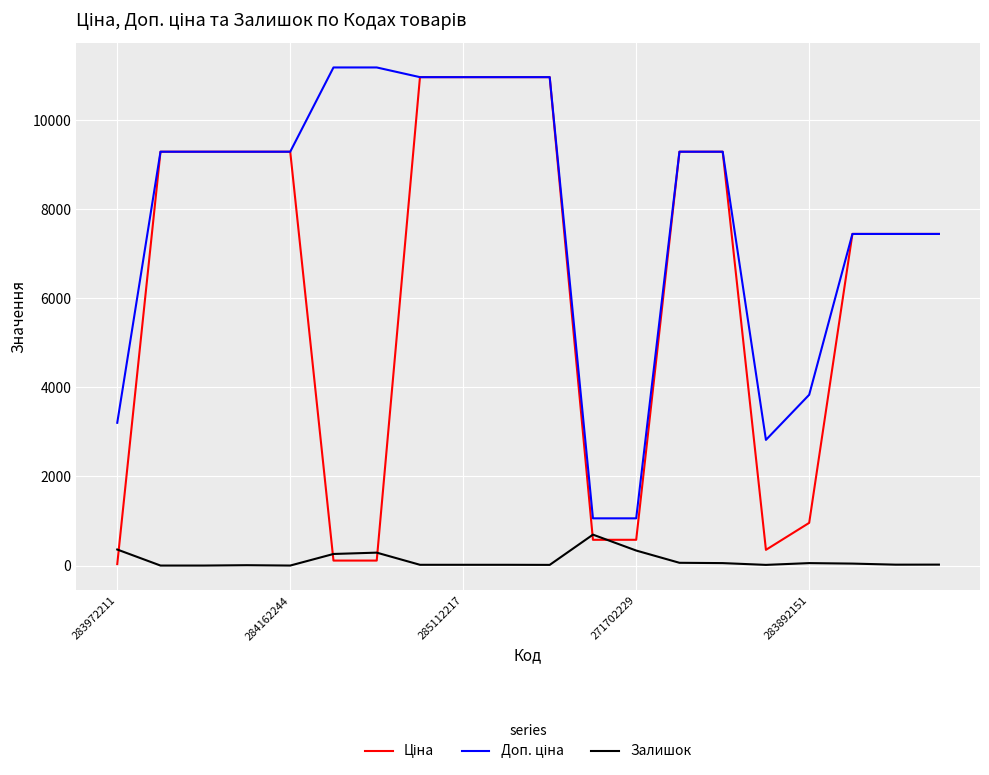

What is the maximum value shown in the chart?

11182.0